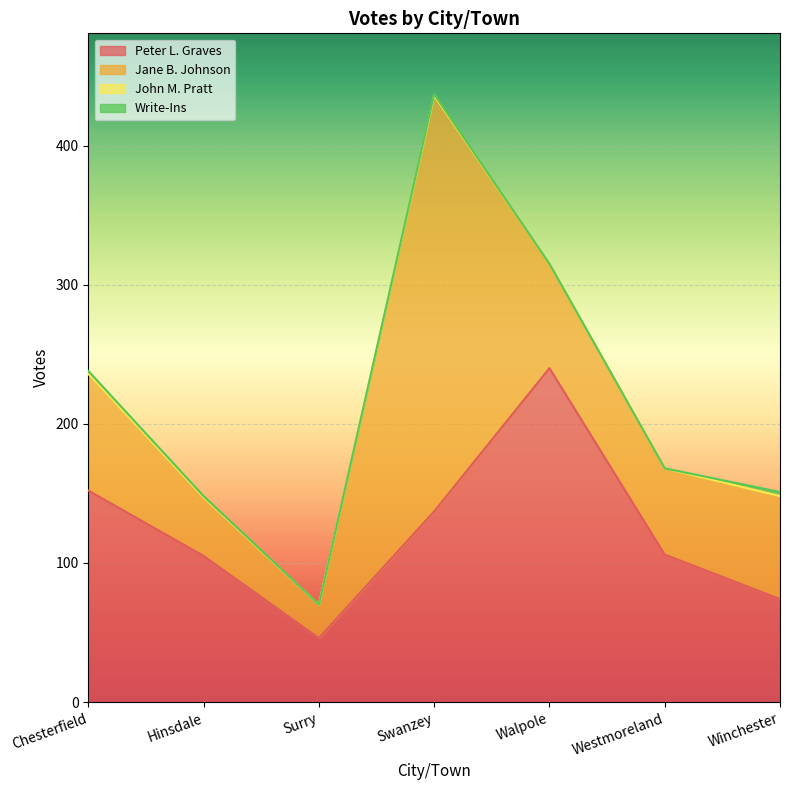

At which label is Write-Ins closest to 1?

Hinsdale